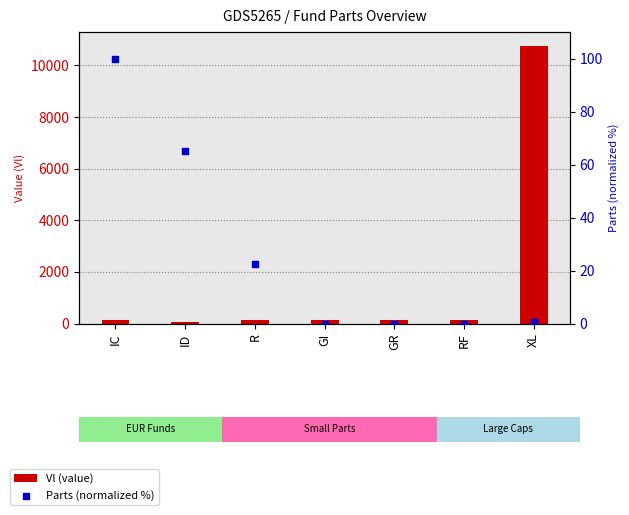

Which series reaches the minimum Y coordinate?

Parts (normalized %)